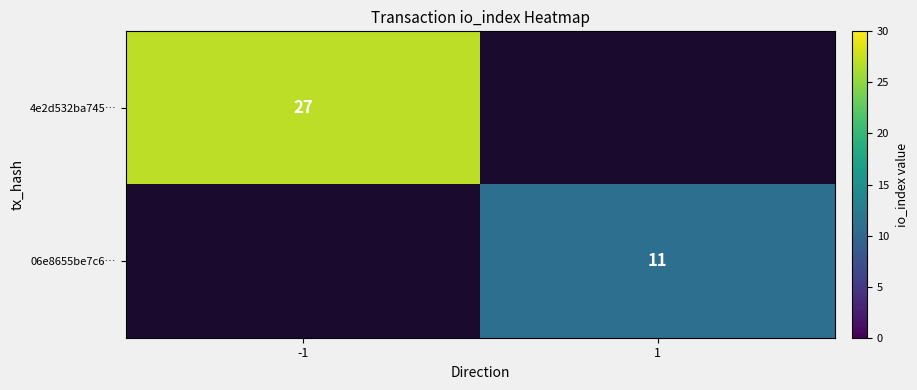

True or false: 06e8655be7c6… has a value of 4 at 1.

False